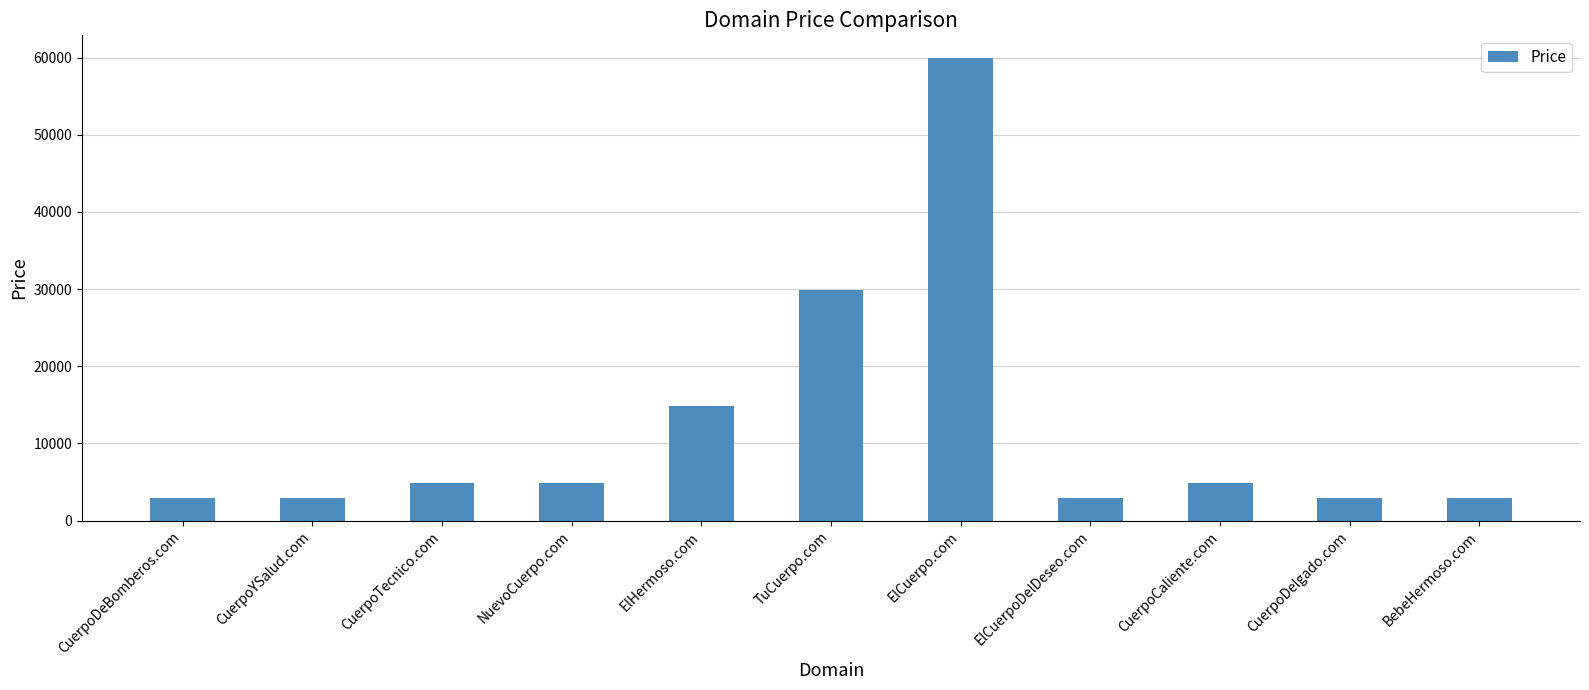

Are the bars horizontal?

No